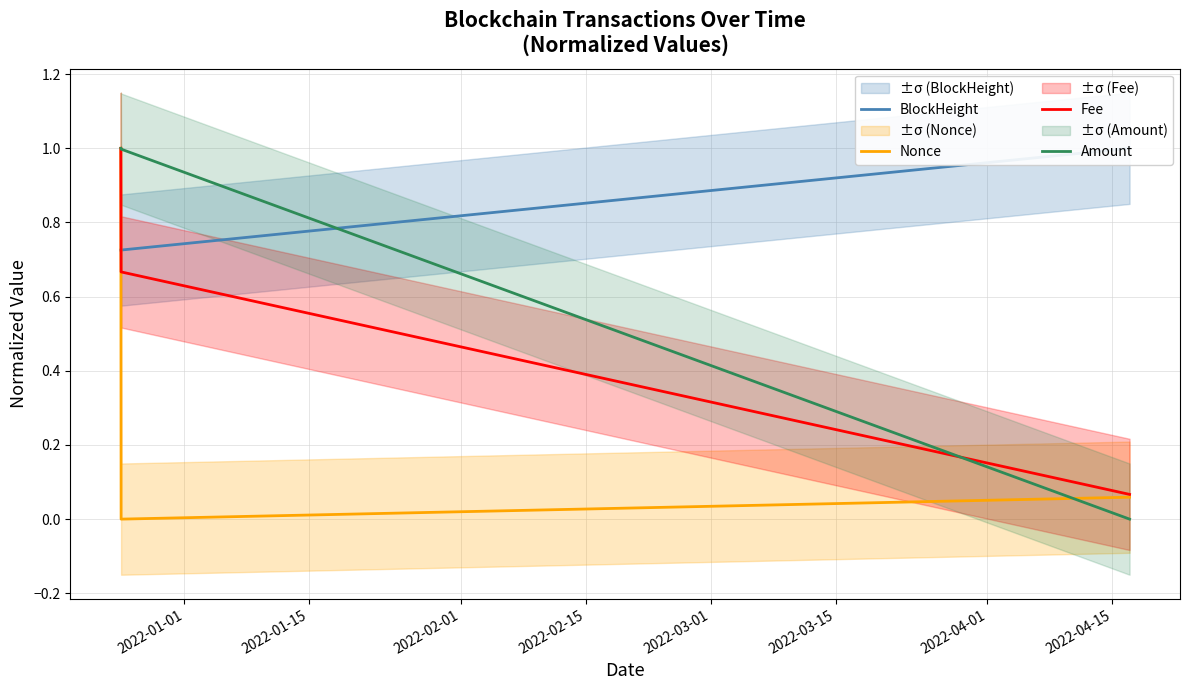

What is the value of the Fee point at the 3rd from the left?

0.1